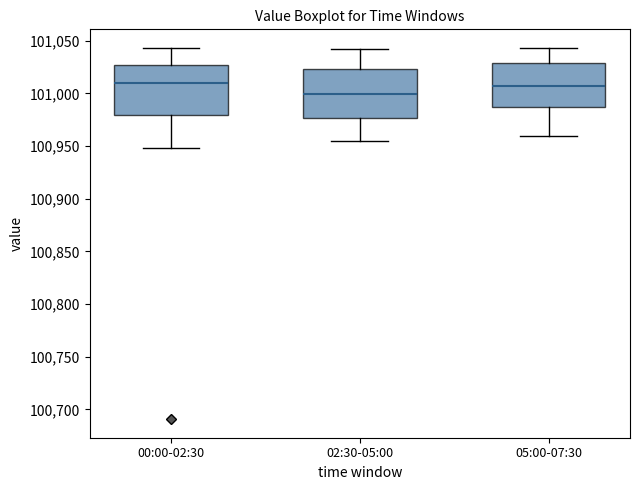

Where is the upper edge of the box for 00:00-02:30 on the y-axis? The values are not printed on the chart, so give them approximately, as read against the axis.

101025